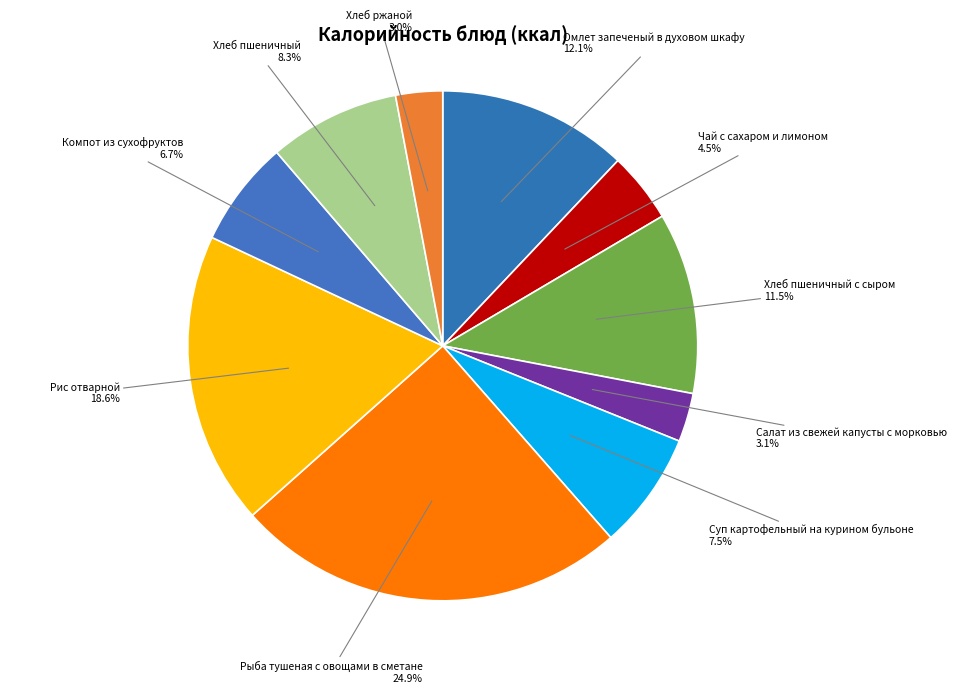

Does any single category account for the majority?

No